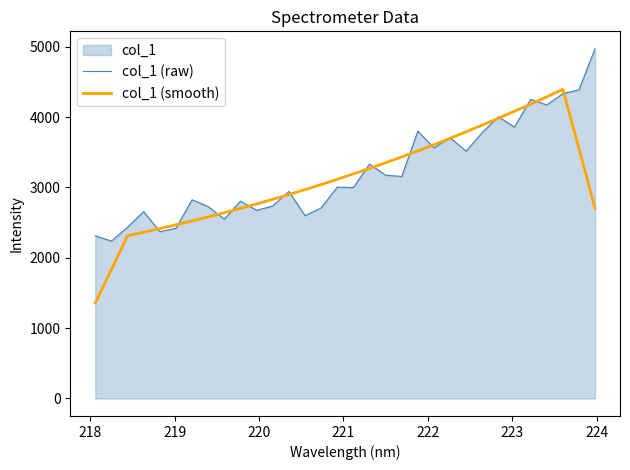

Which series has the largest range (max minus min)?

col_1 (smooth)